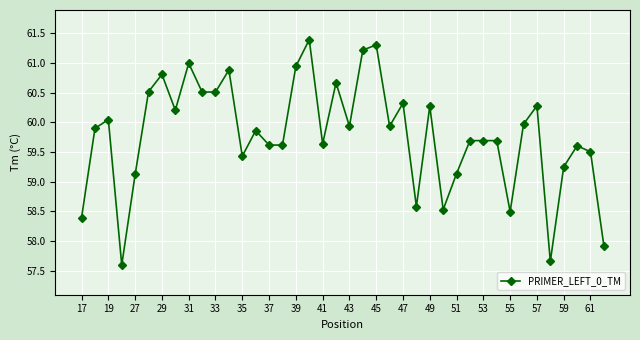

True or false: the data has more than 0 interior local peaks.

True